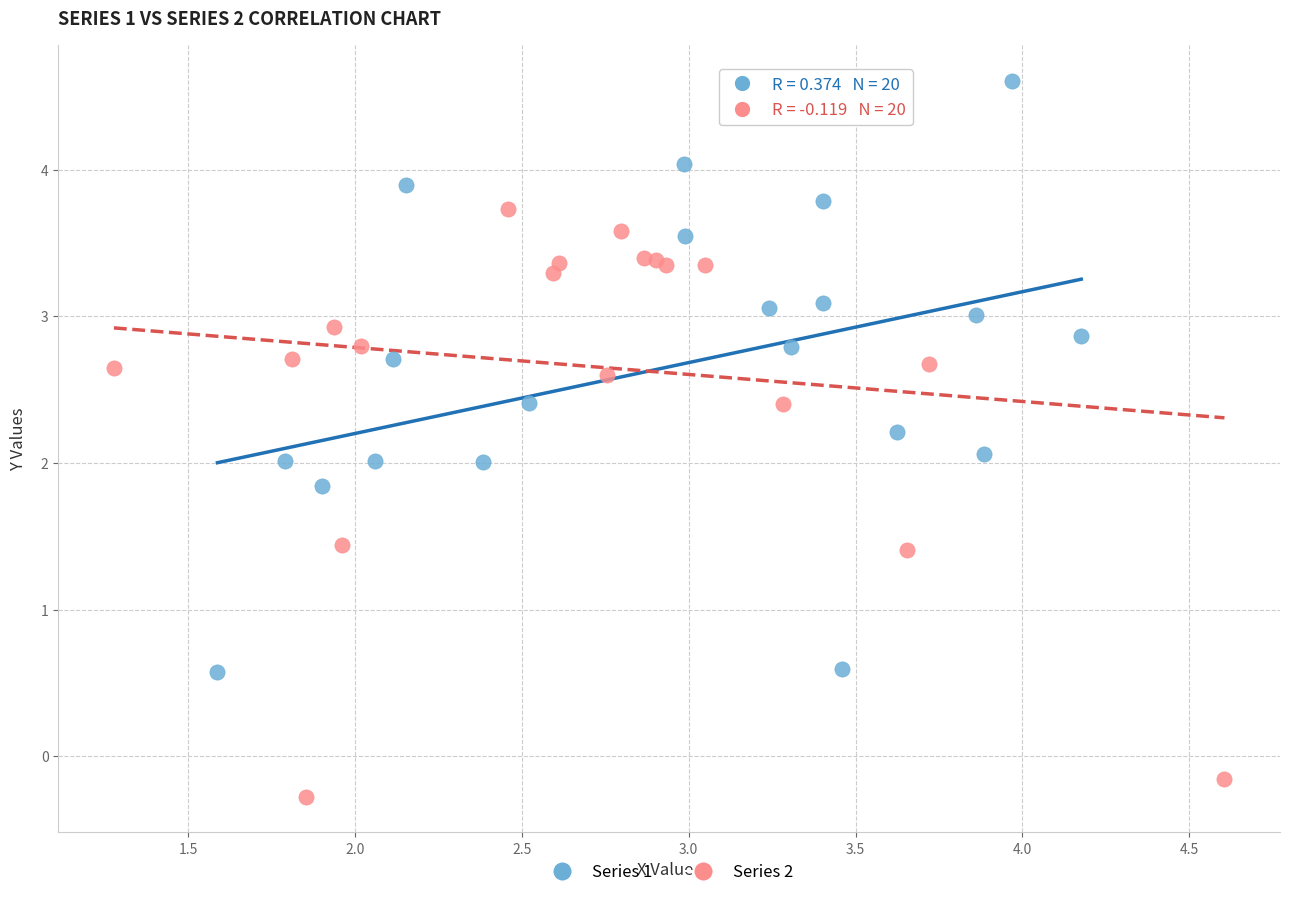

Which series contains the highest Y value?

Series 1